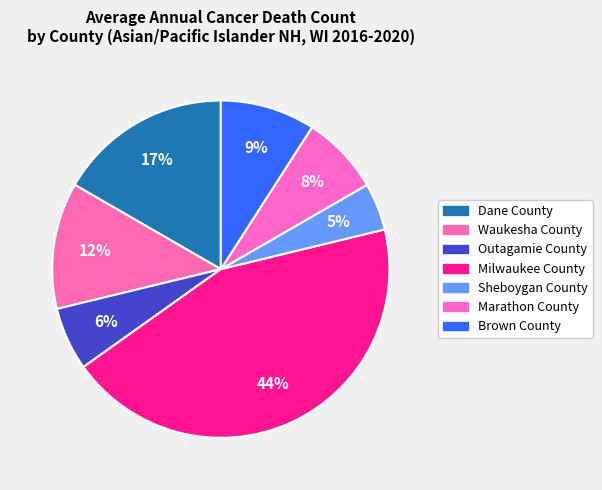

Is the sum of Marathon County and Brown County greater than half?

No